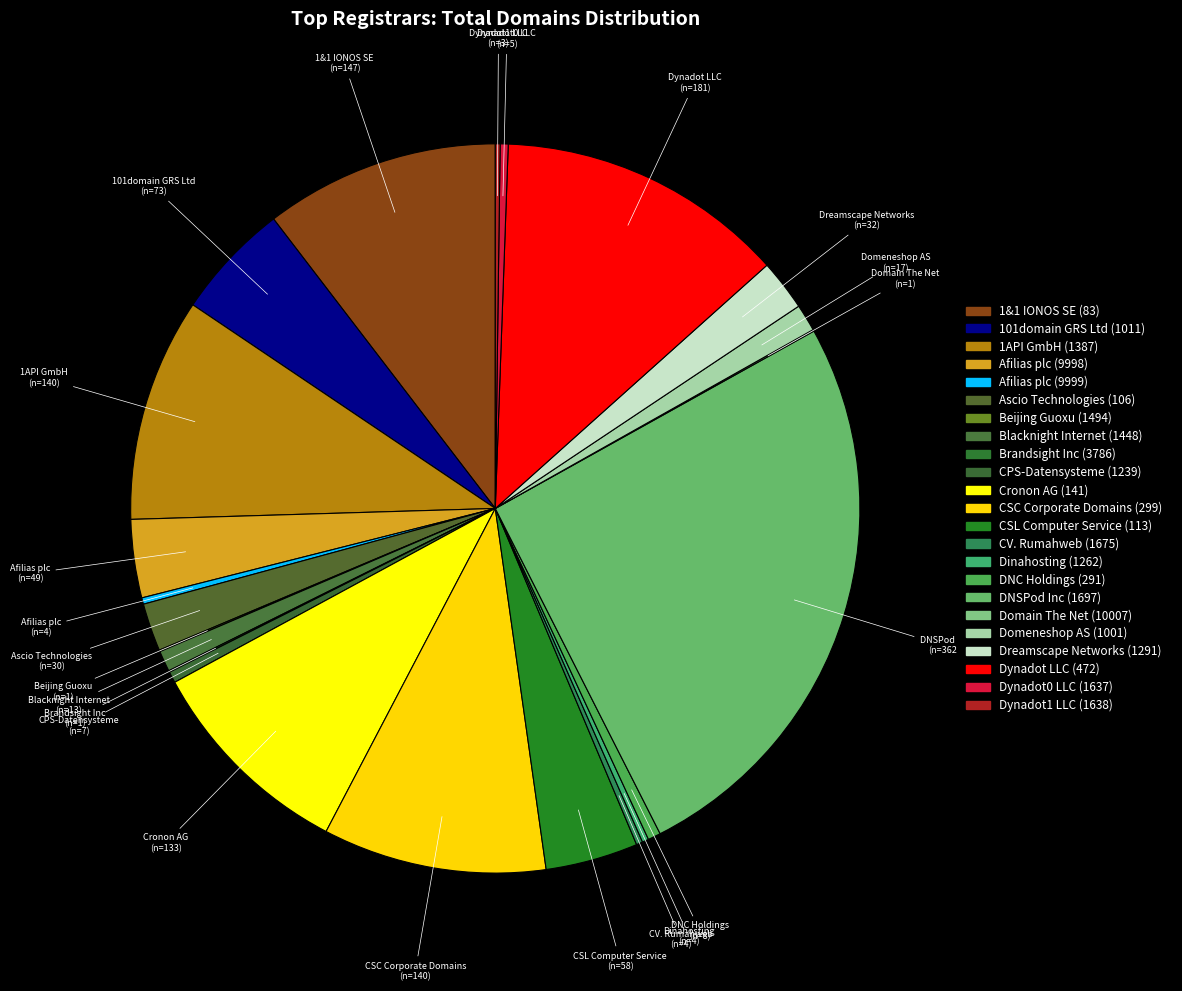

Do Domeneshop AS (1001) and 101domain GRS Ltd (1011) together represent more than half of the pie?

No